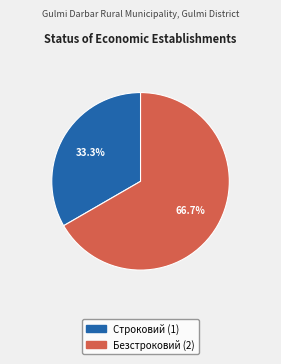

Rank the categories by value from lowest to highest.

Строковий, Безстроковий